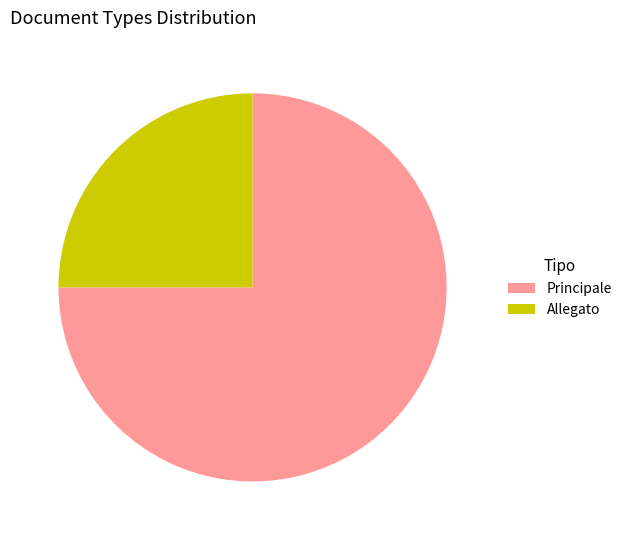

How many slices are in this pie chart?

2